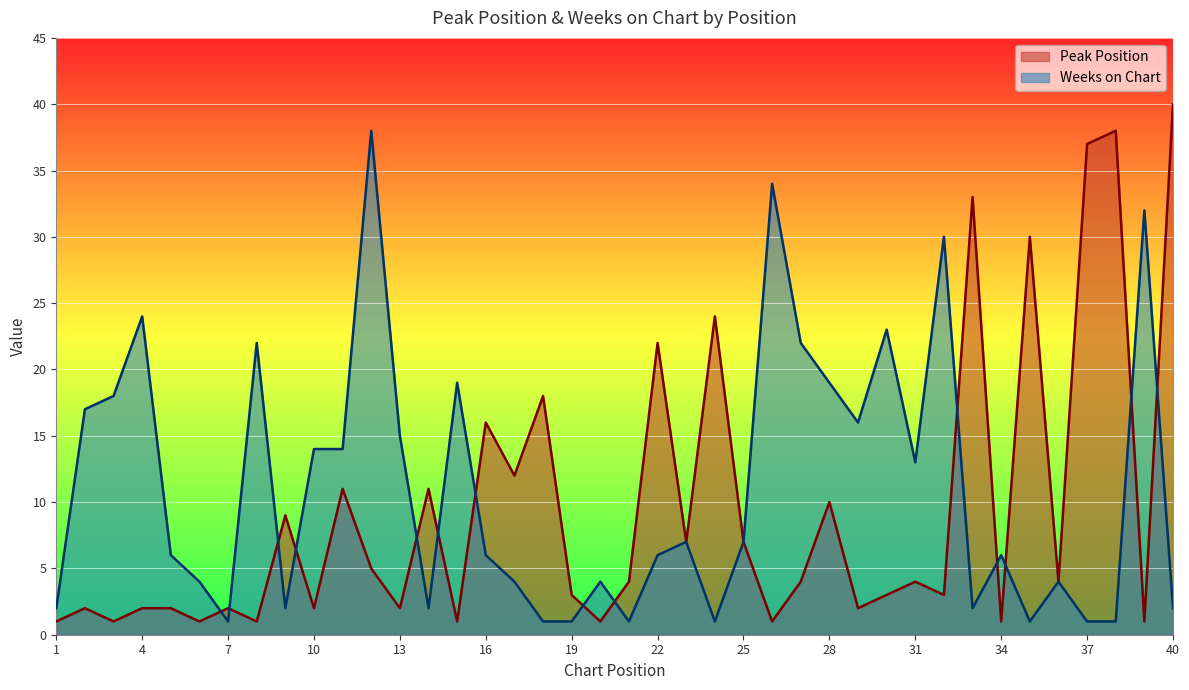

The value of Weeks on Chart at 39 is 18. True or false?

False